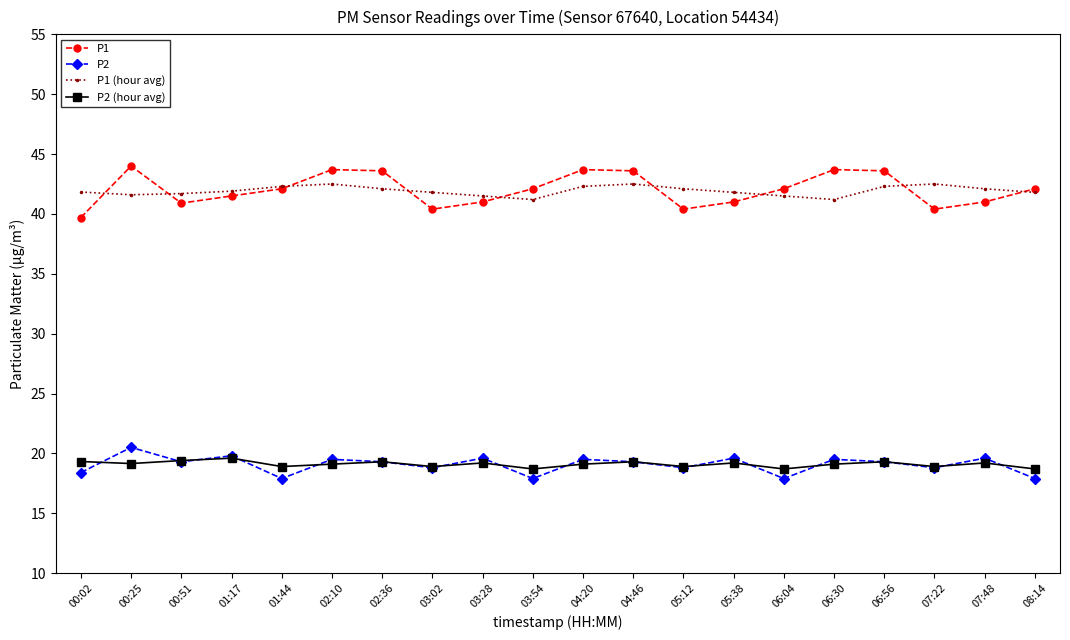

True or false: P2 (hour avg) has a value of 18.9 at 07:22.

True